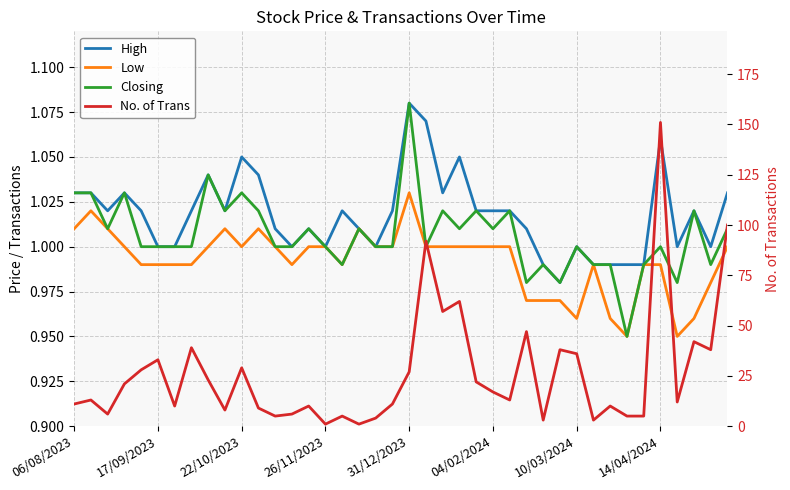

In Closing, how many points are higher than both neighbors (excluding endpoints)?

13